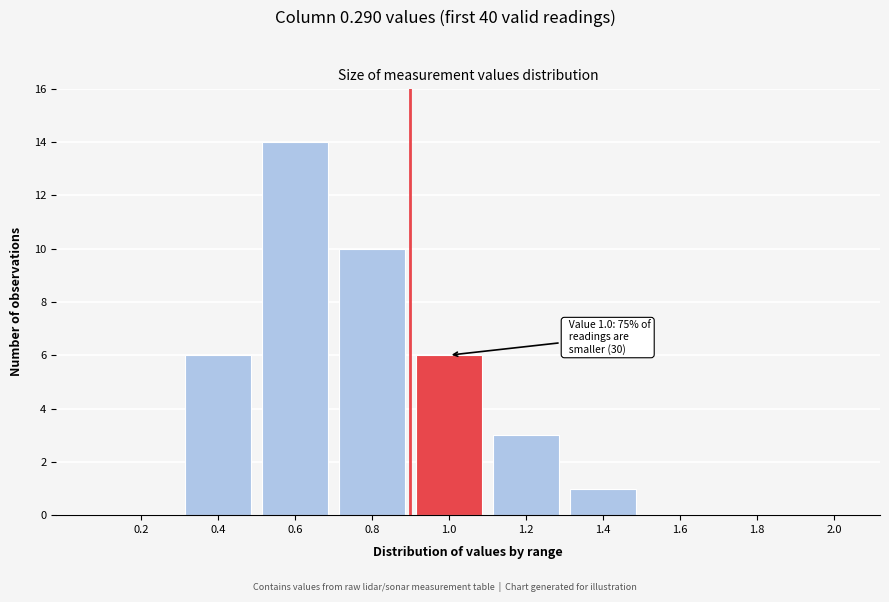

Reading left to right, extract all data points from this chart.

0.2=0	0.4=6	0.6=14	0.8=10	1.0=6	1.2=3	1.4=1	1.6=0	1.8=0	2.0=0